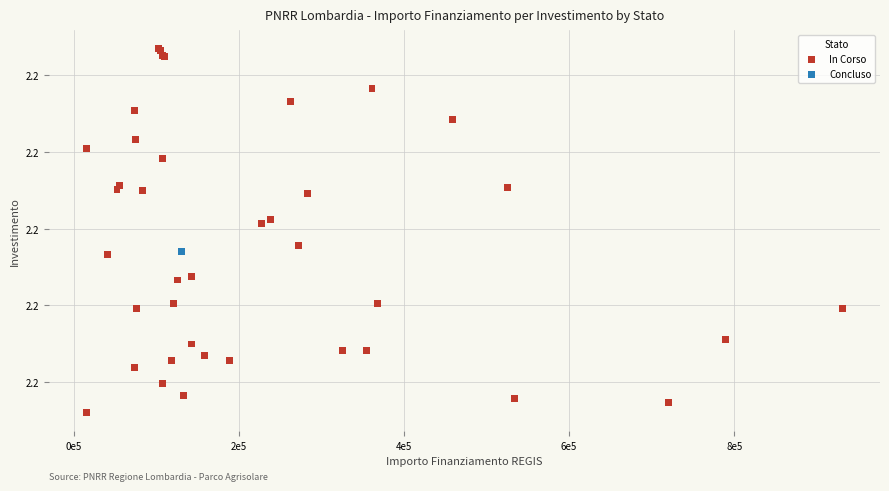

What are all the series names shown in the legend?

In Corso, Concluso